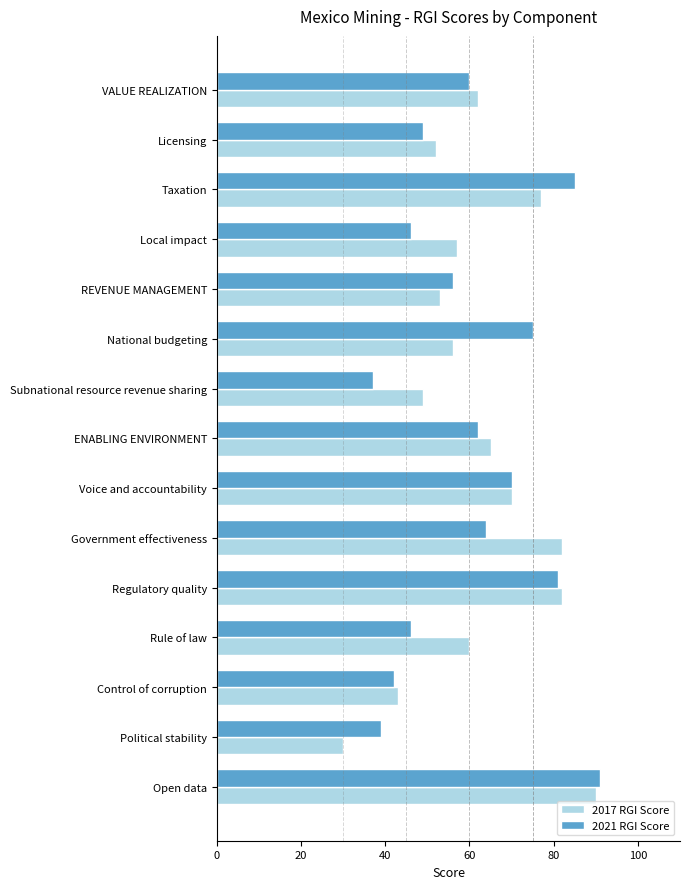

Which series changed the most between Licensing and Government effectiveness?

2017 RGI Score